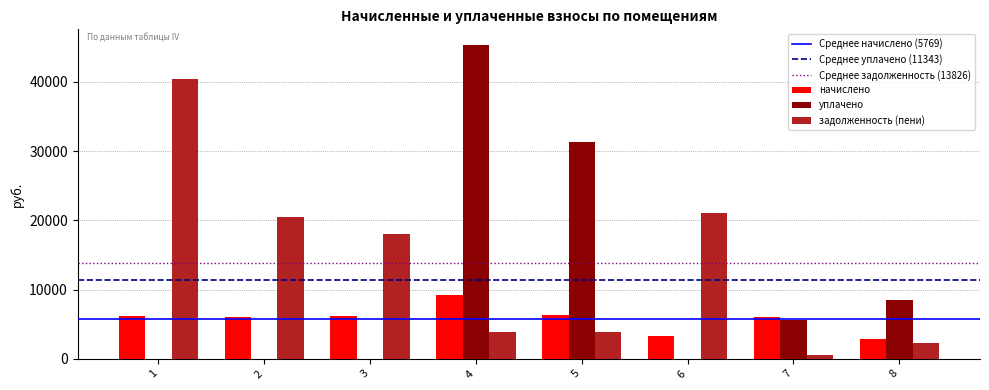

What is the highest value of the начислено series?

9222.0